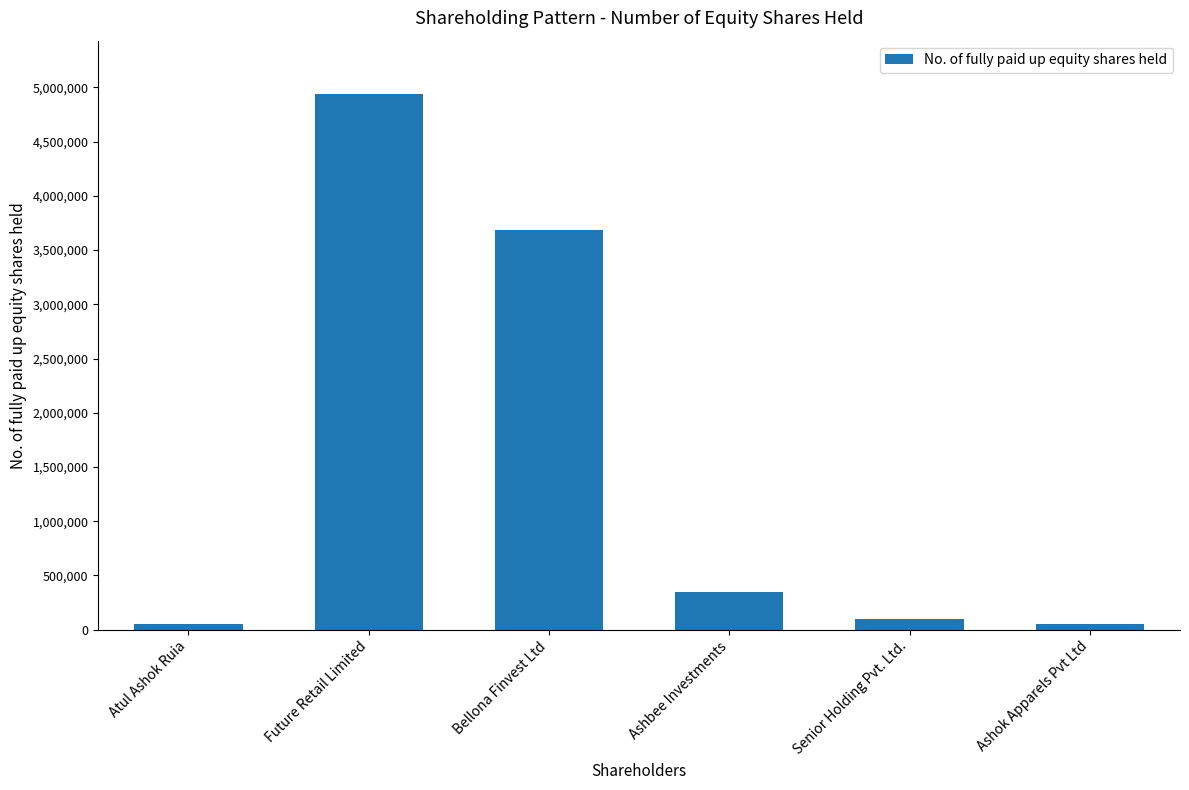

What is the label of the 2nd bar from the right?

Senior Holding Pvt. Ltd.